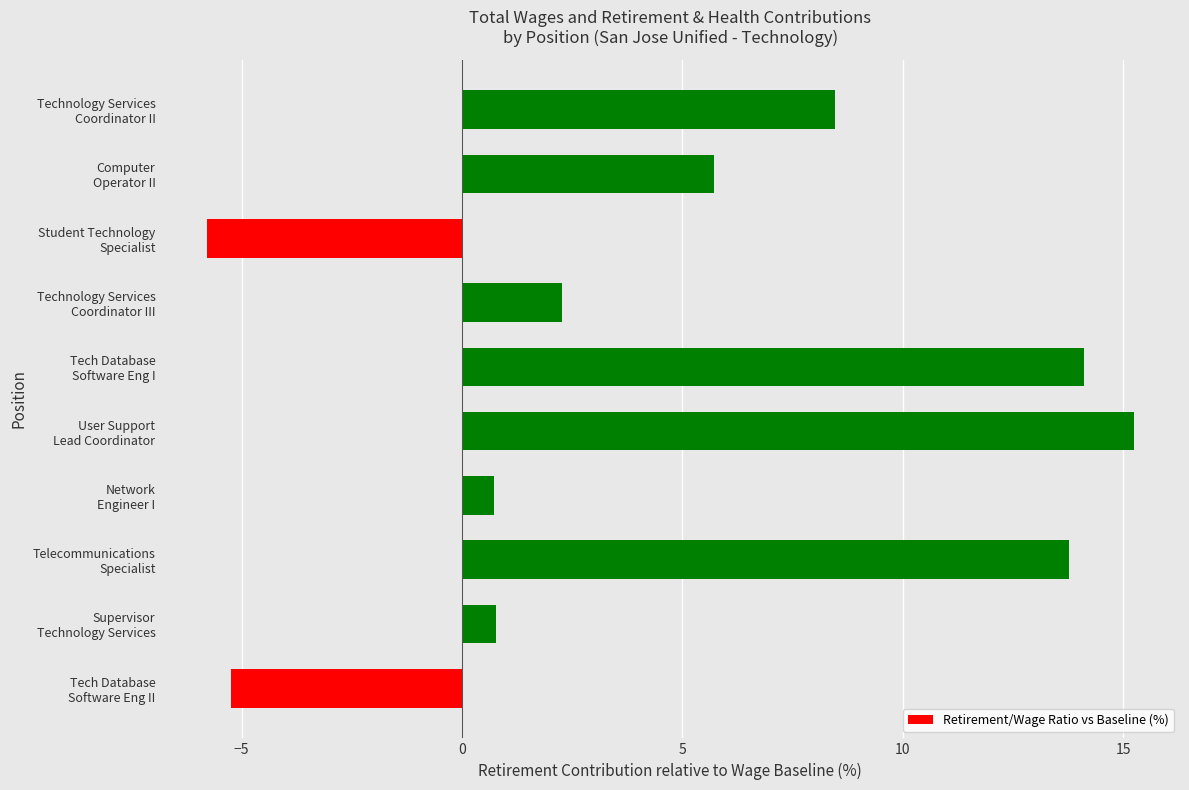

What is the smallest value displayed?

-5.8